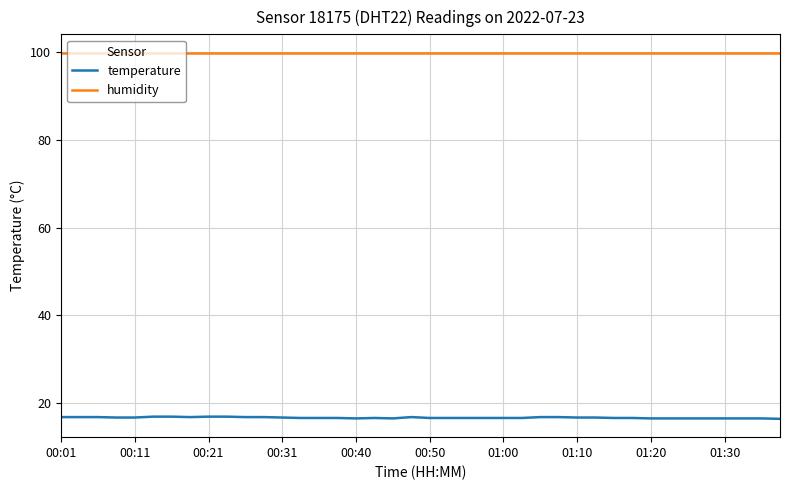

True or false: temperature and humidity intersect in this chart.

False